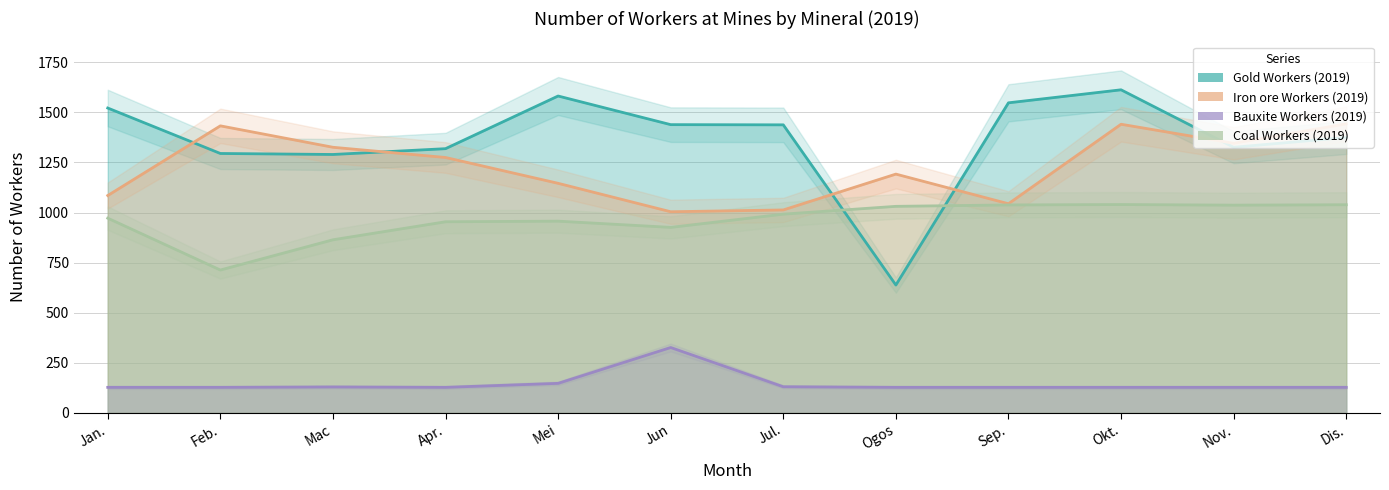

Does the chart have visible grid lines?

Yes